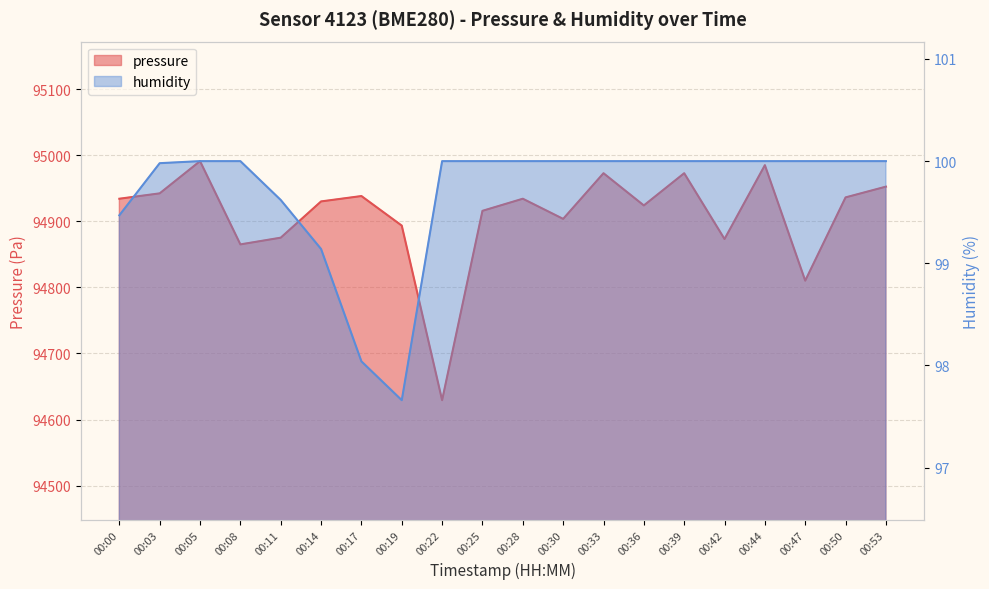

Rank the series by their maximum value, from lowest to highest.

humidity, pressure